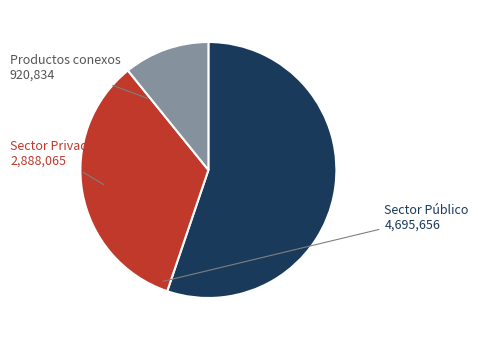

Does any single category account for the majority?

Yes